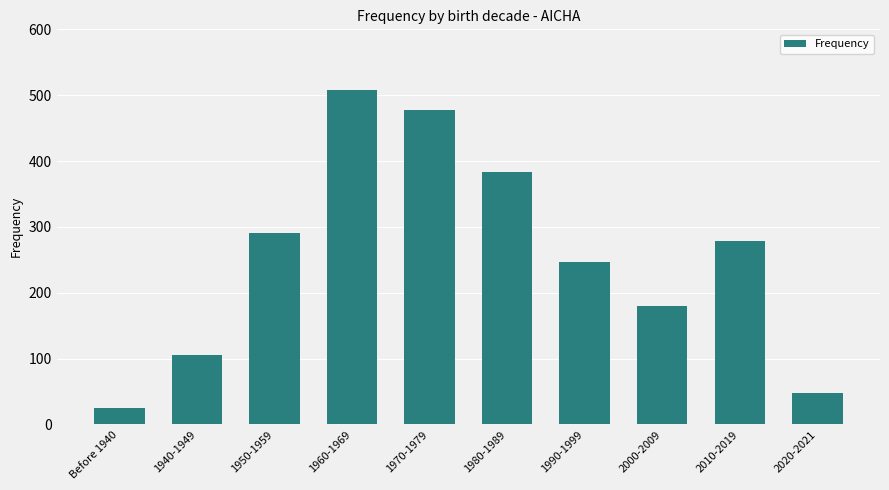

What is the change in value from Before 1940 to 2000-2009?

+155